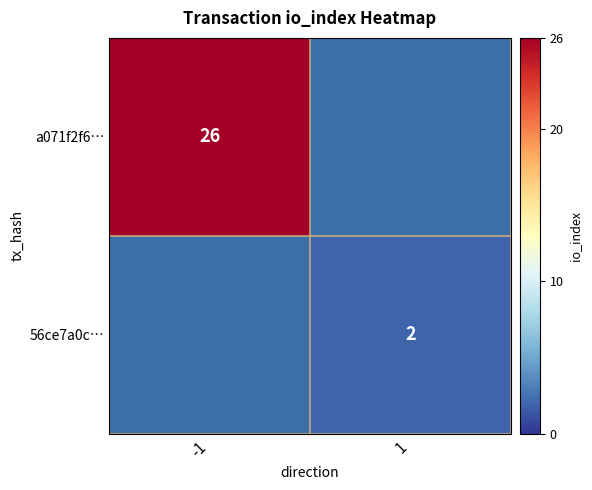

The value of a071f2f6… at -1 is 12. True or false?

False